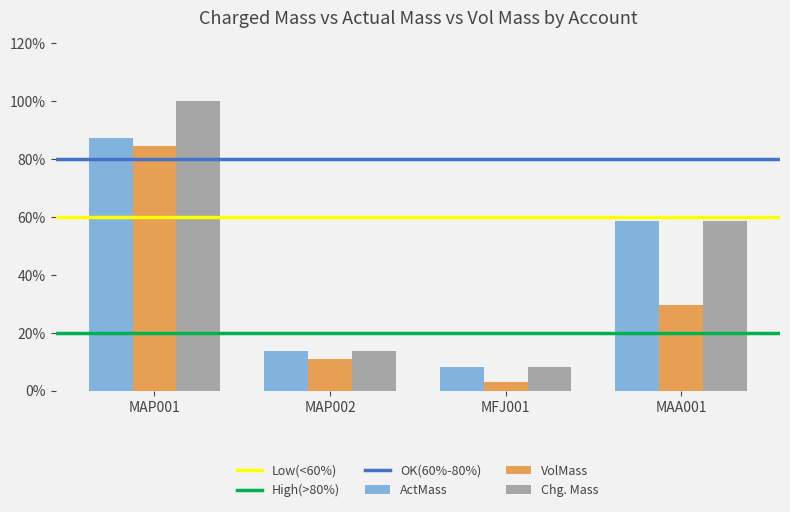

Rank the categories by Chg. Mass value from highest to lowest.

MAP001, MAA001, MAP002, MFJ001